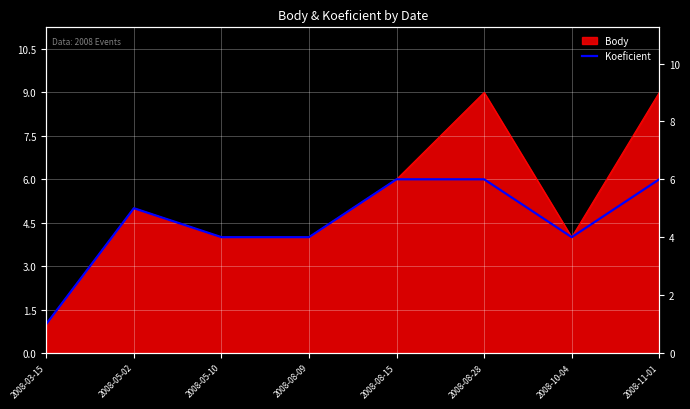

What is the label of the 6th point from the right?

2008-05-10